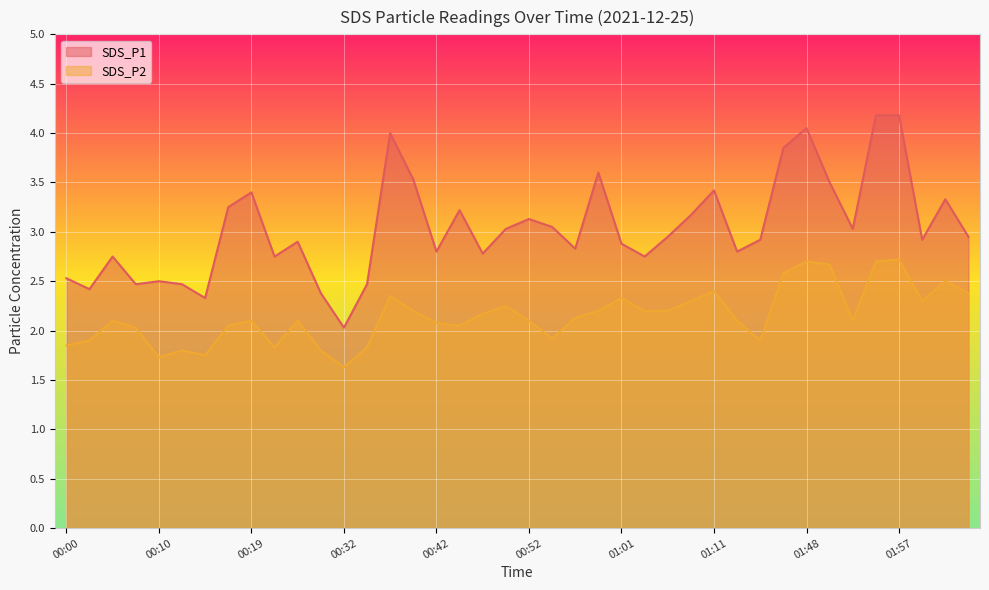

Which has a higher value, 00:19 or 01:04?

00:19